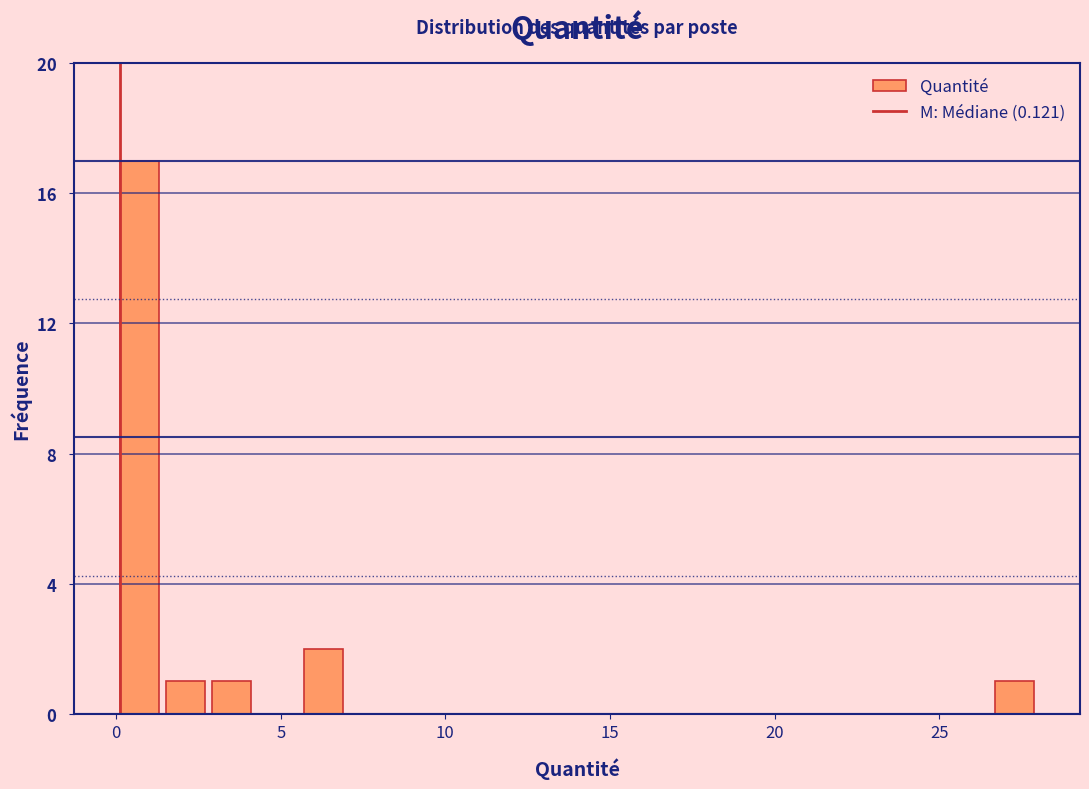

Around what value on the x-axis is the tallest bar? Give the approximate position of its centre, as read against the axis.

0.5